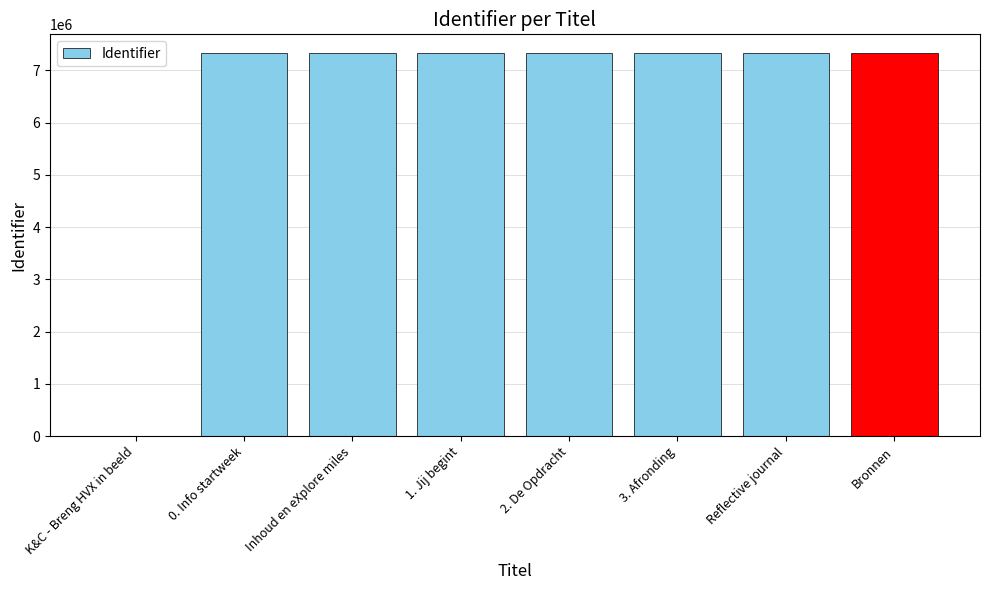

Does the chart contain stacked bars?

No